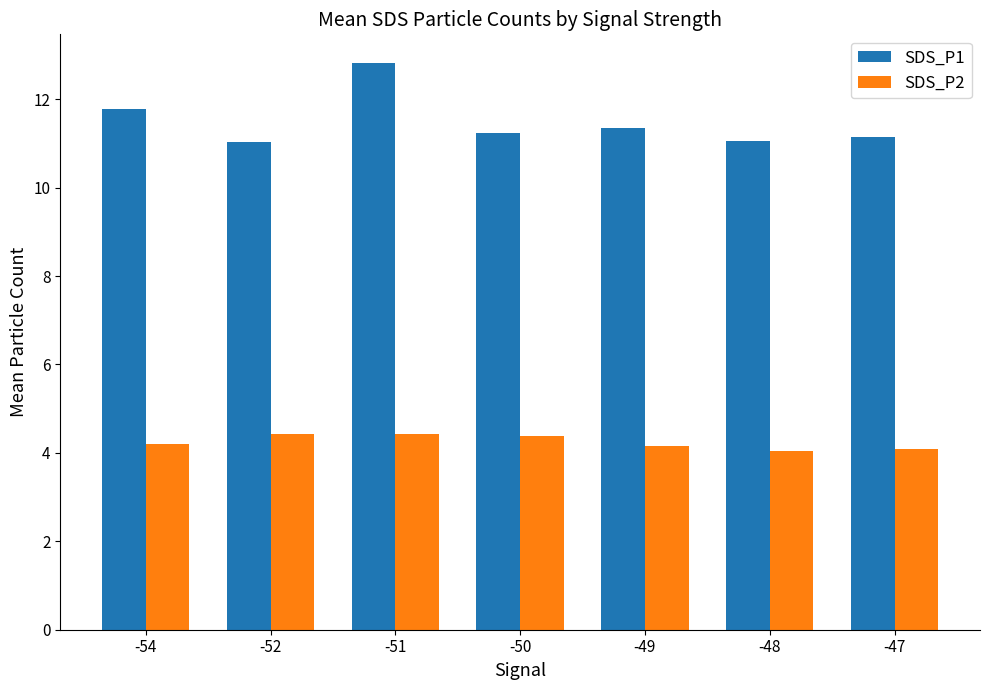

The value of SDS_P2 at -51 is 1.4. True or false?

False